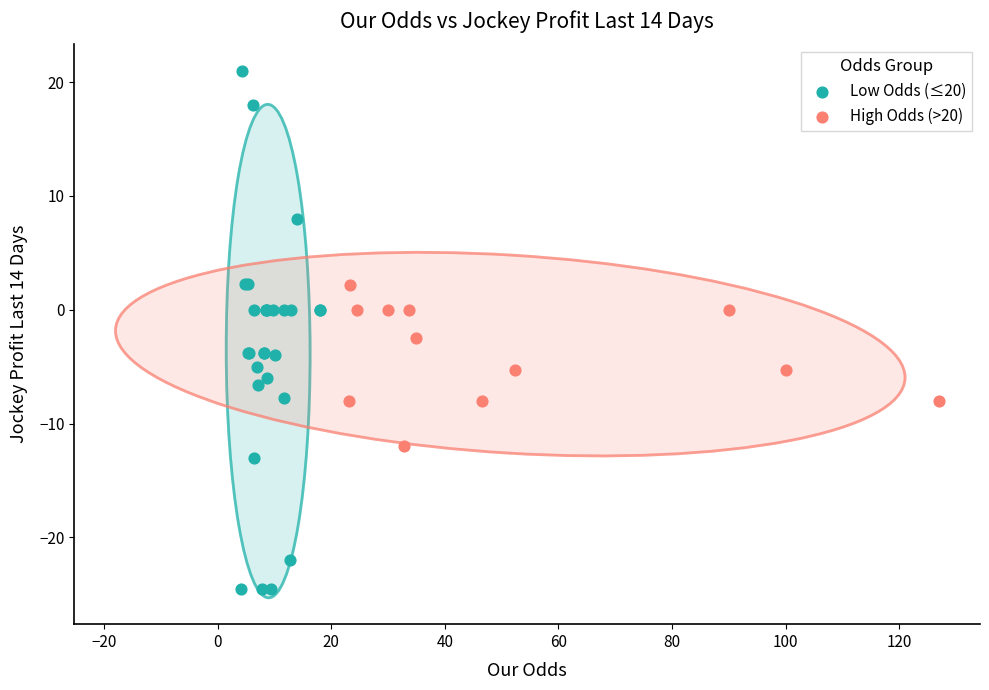

Which series contains the lowest Y value?

Low Odds (≤20)